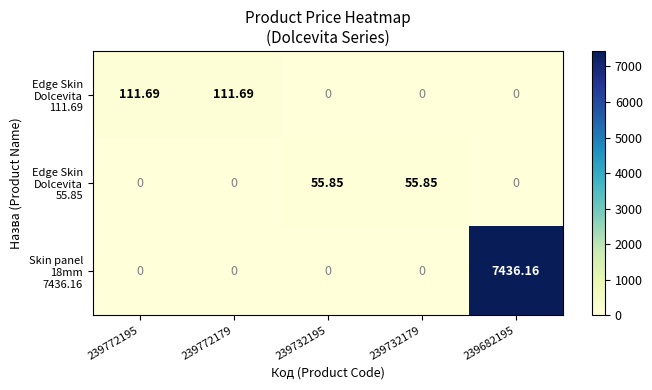

Which series has the largest total across all categories?

Skin panel 18mm 7436.16